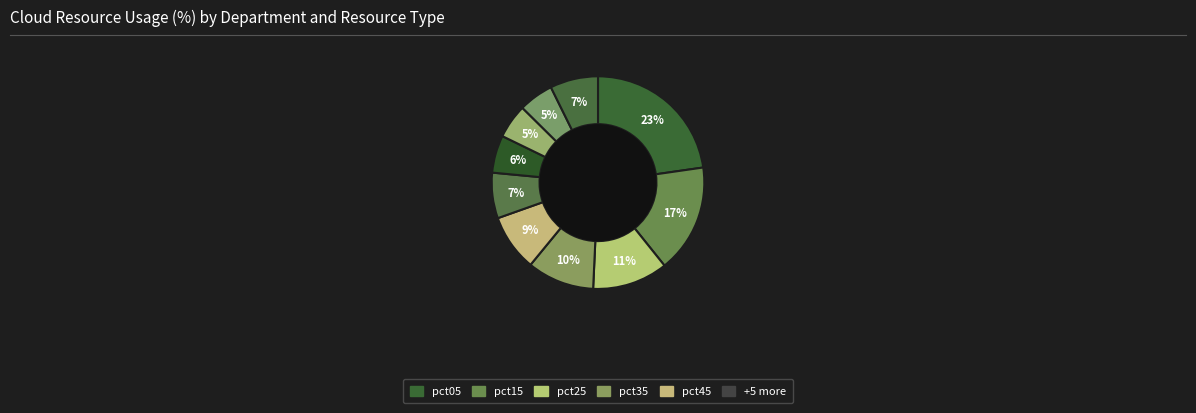

Rank the categories by value from highest to lowest.

pct05, pct15, pct25, pct35, pct45, pct95, pct55, pct65, pct85, pct75